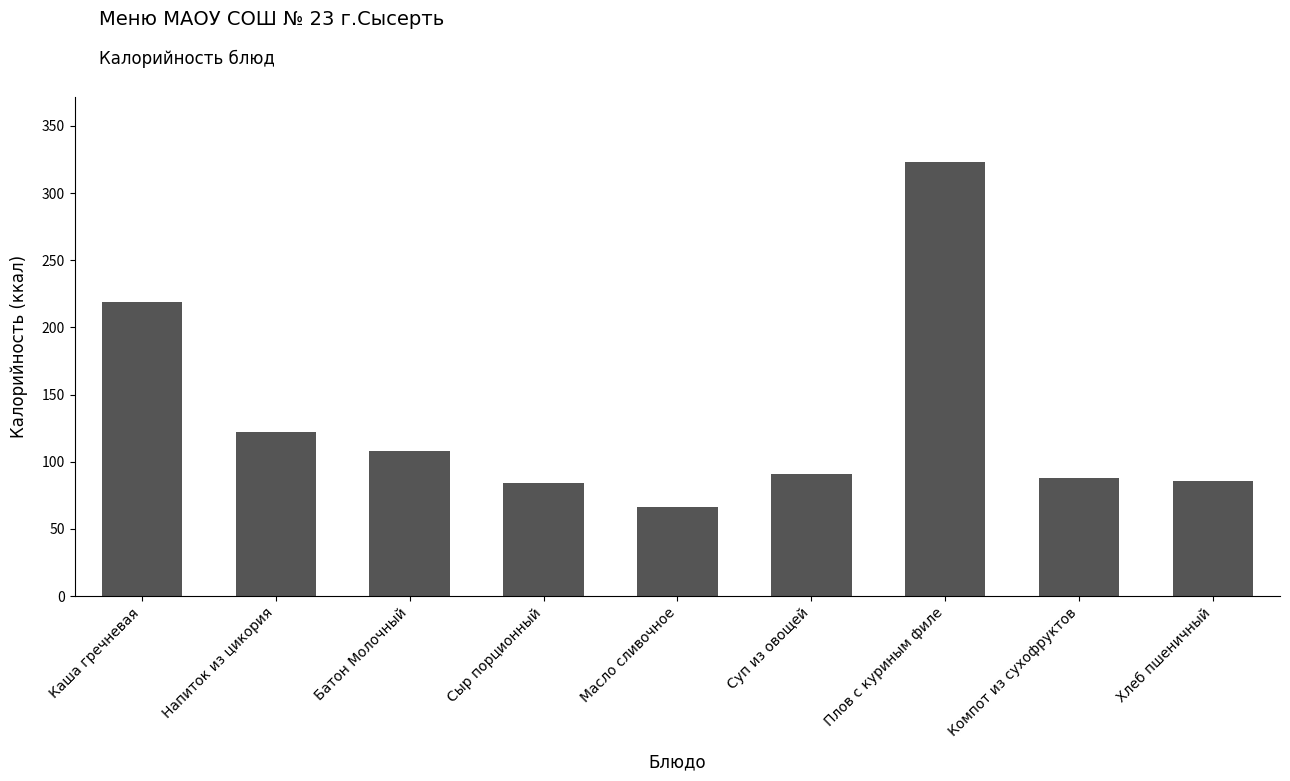

What is the sum of all values?

1186.6